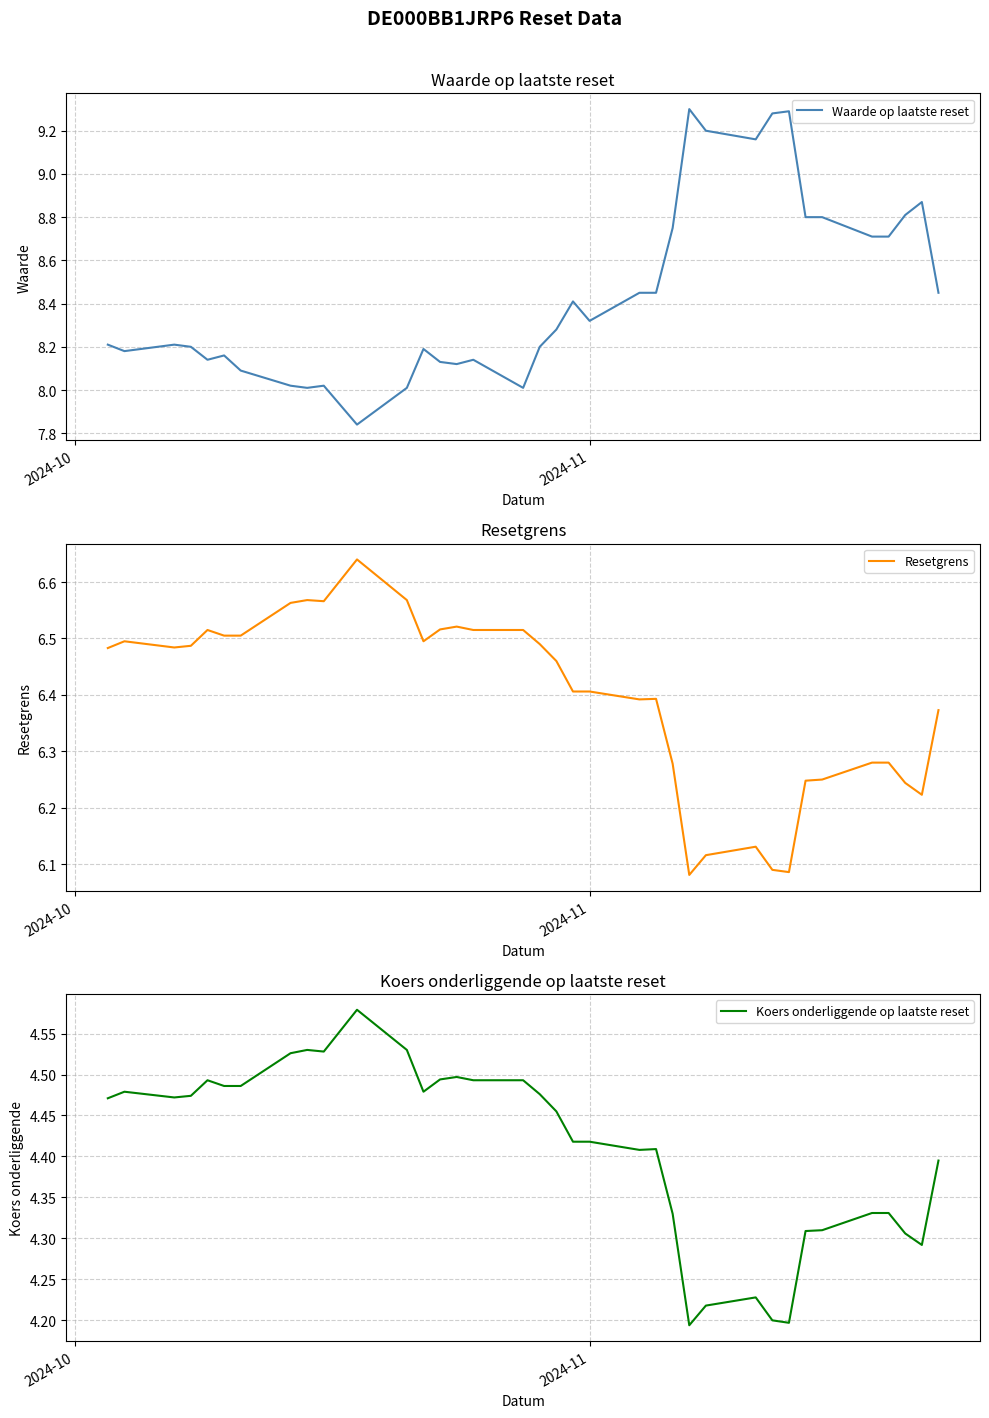

Reading right to left, transcribe all the data shown in this chart.

Waarde op laatste reset: 8.4	8.9	8.8	8.7	8.7	8.8	8.8	9.3	9.3	9.2	9.2	9.3	8.8	8.4	8.4	8.3	8.4	8.3	8.2	8.0	8.1	8.1	8.1	8.2	8.0	7.8	8.0	8.0	8.0	8.1	8.2	8.1	8.2	8.2	8.2	8.2
Resetgrens: 6.4	6.2	6.2	6.3	6.3	6.2	6.2	6.1	6.1	6.1	6.1	6.1	6.3	6.4	6.4	6.4	6.4	6.5	6.5	6.5	6.5	6.5	6.5	6.5	6.6	6.6	6.6	6.6	6.6	6.5	6.5	6.5	6.5	6.5	6.5	6.5
Koers onderliggende op laatste reset: 4.4	4.3	4.3	4.3	4.3	4.3	4.3	4.2	4.2	4.2	4.2	4.2	4.3	4.4	4.4	4.4	4.4	4.5	4.5	4.5	4.5	4.5	4.5	4.5	4.5	4.6	4.5	4.5	4.5	4.5	4.5	4.5	4.5	4.5	4.5	4.5